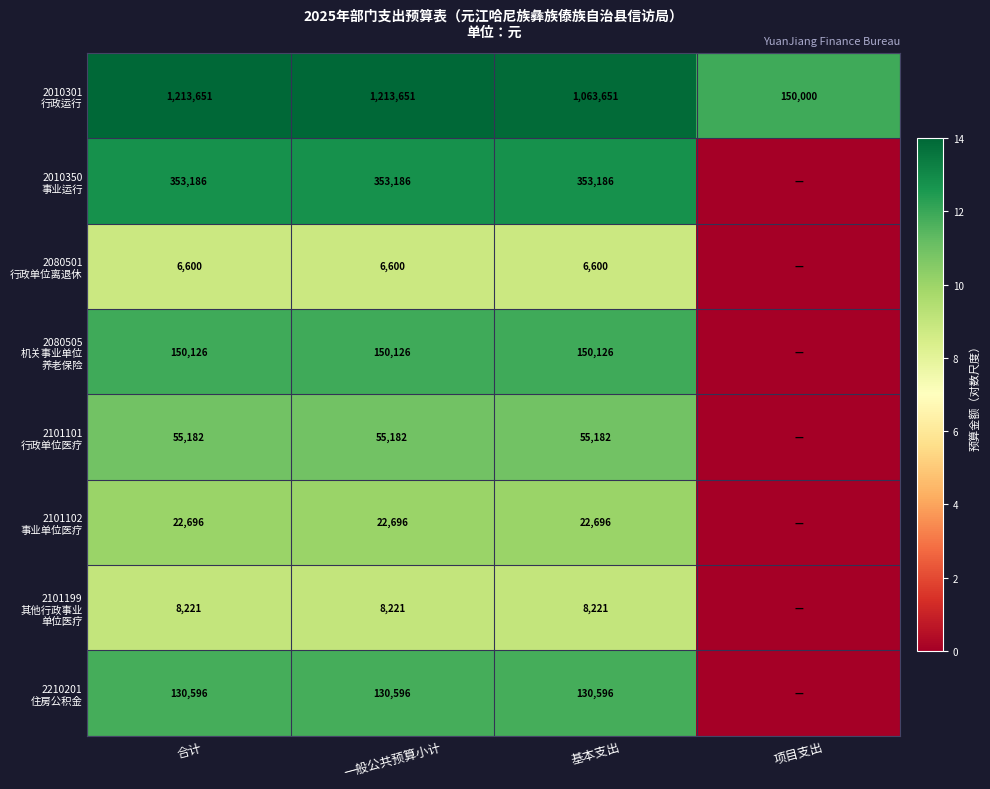

What is the spread (max minus min) of values at 合计?

1207051